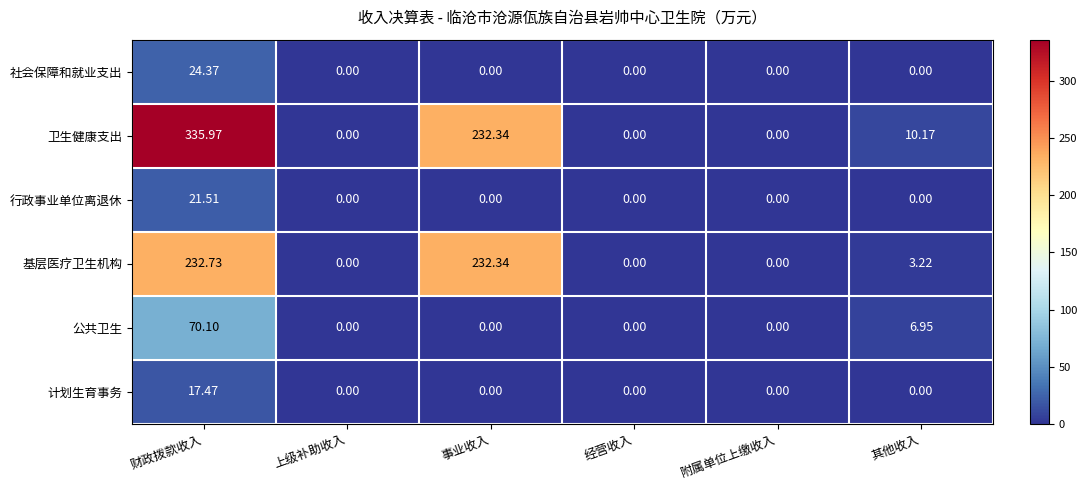

At how many categories does at least one series exceed 48?

2